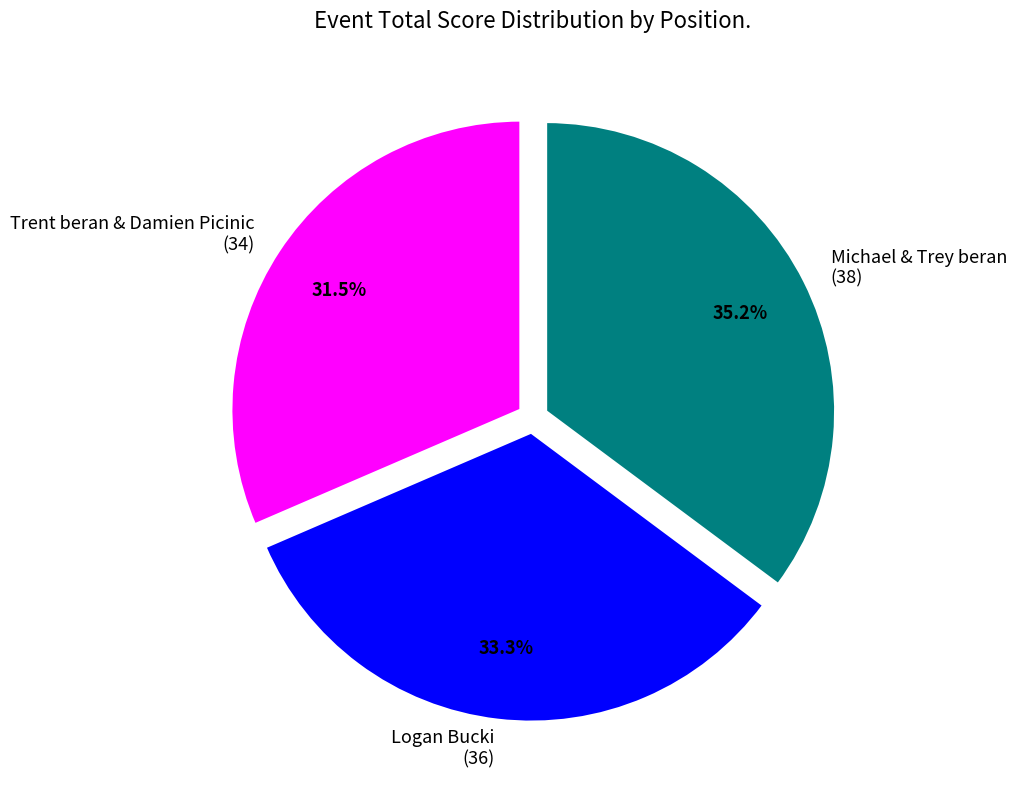

Combined, what portion of the pie is Trent beran & Damien Picinic (34) and Logan Bucki (36)?

64.8%